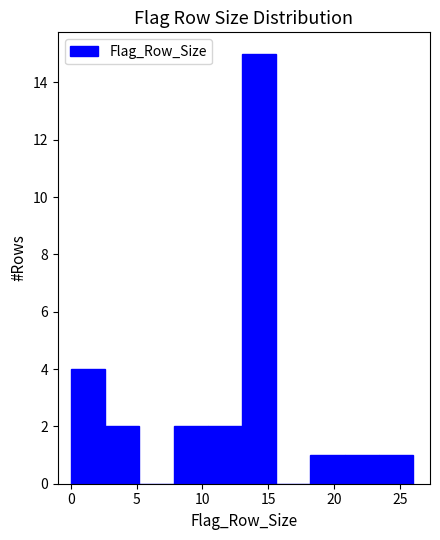

What is the height of the bar covering 2.6 to 5.2 on the x-axis? Neither the bar edges nor the heights are printed on the chart, so give them approximately, as read against the axes.

2